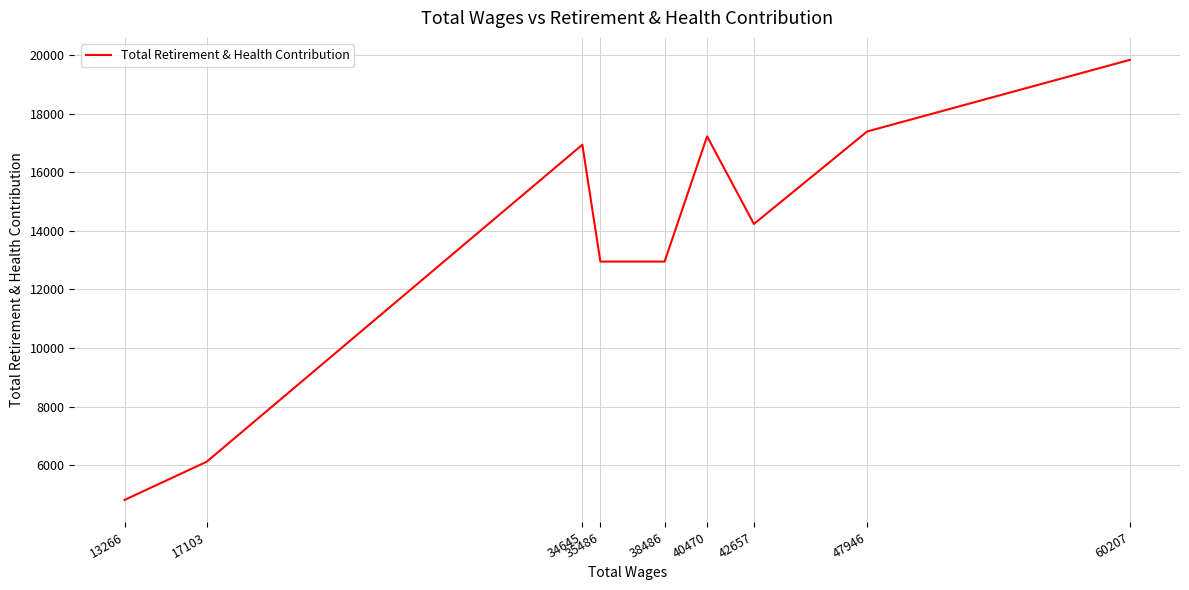

What is the smallest value displayed?

4822